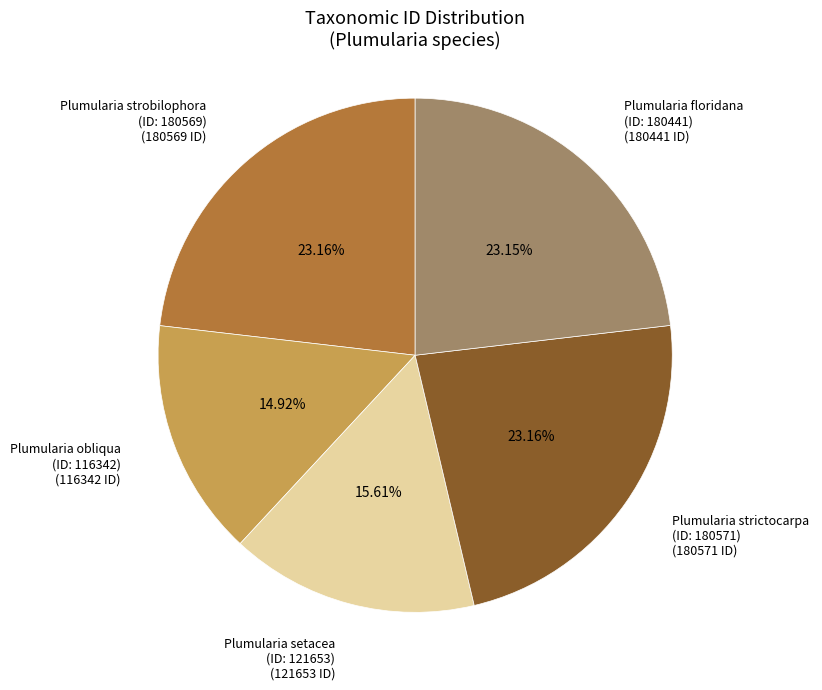

Is the sum of Plumularia strobilophora (ID: 180569) and Plumularia setacea (ID: 121653) greater than half?

No